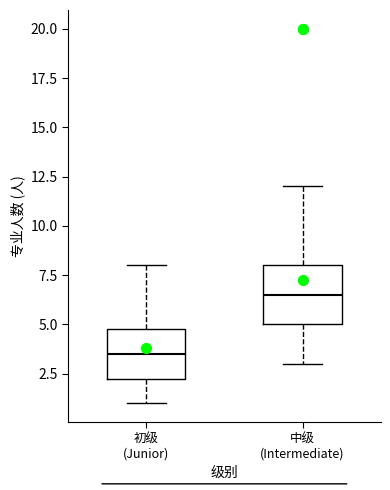

Which box has the highest median line?

中级 (Intermediate)